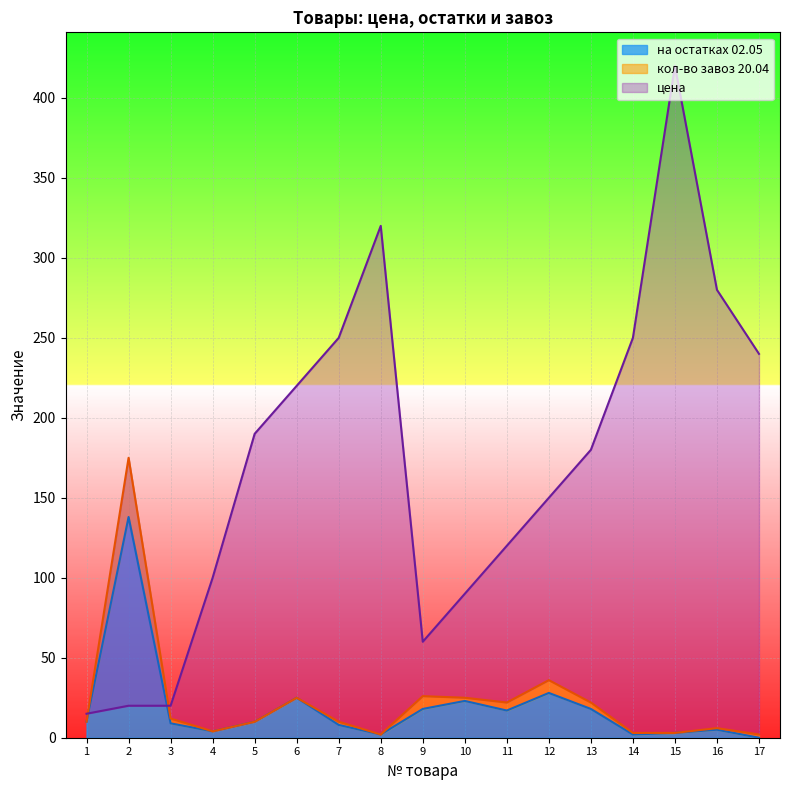

Which series has the widest spread of values?

цена